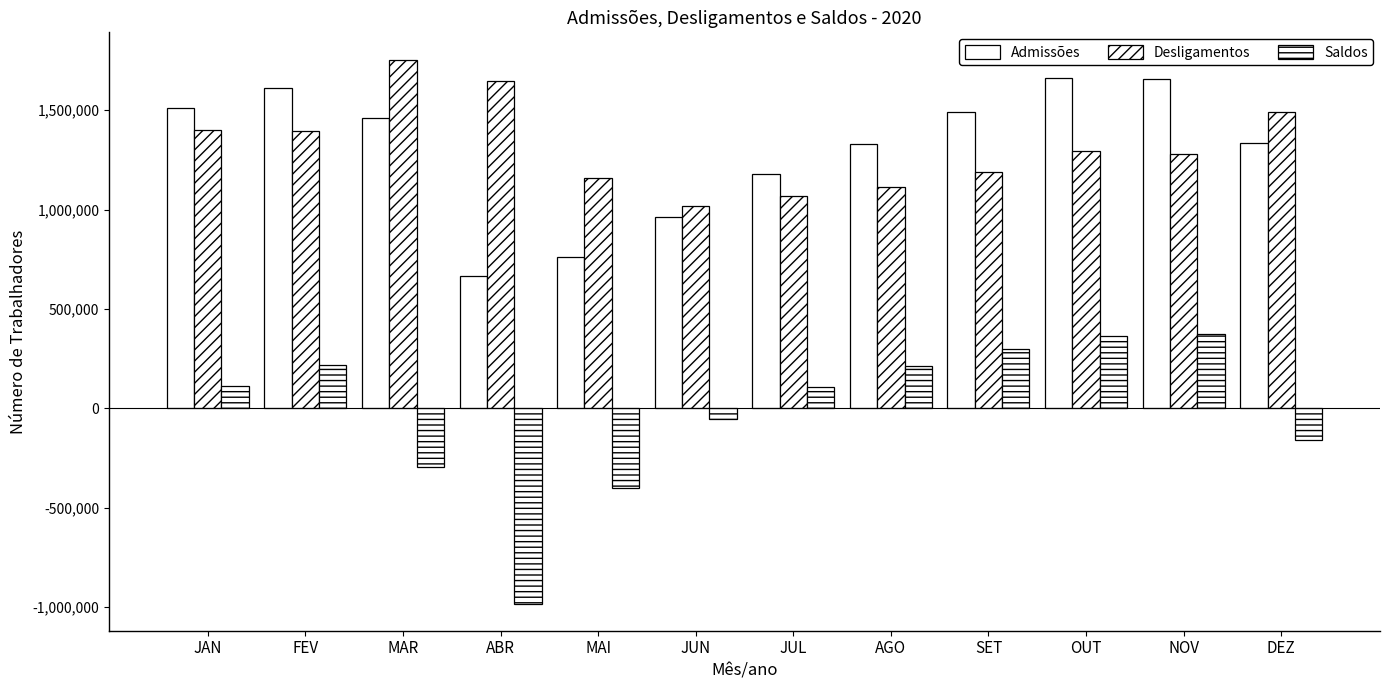

At which category is the sum across all series the highest?

OUT